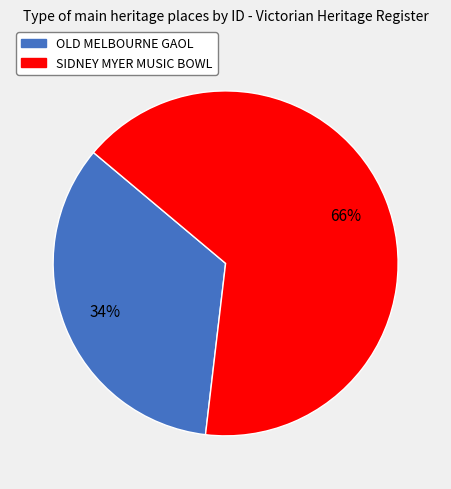

Which has a higher value, OLD MELBOURNE GAOL or SIDNEY MYER MUSIC BOWL?

SIDNEY MYER MUSIC BOWL